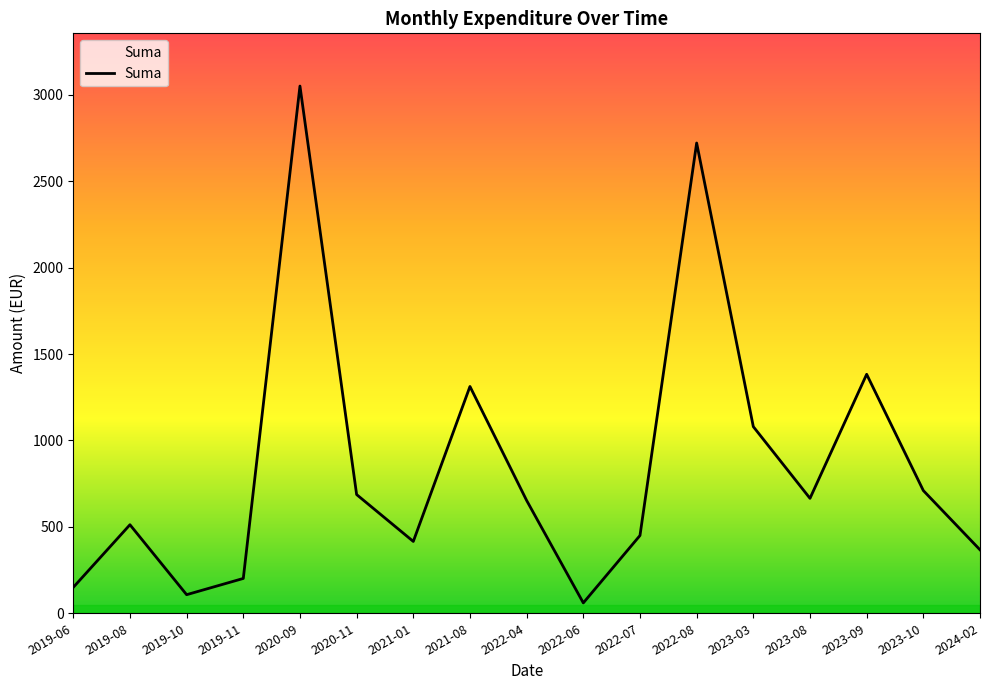

What is the change in value from 2020-11 to 2021-08?

+625.4